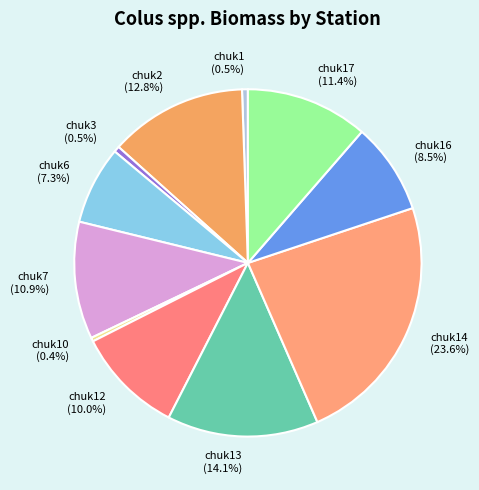

Which has a higher value, chuk17 (11.4%) or chuk10 (0.4%)?

chuk17 (11.4%)